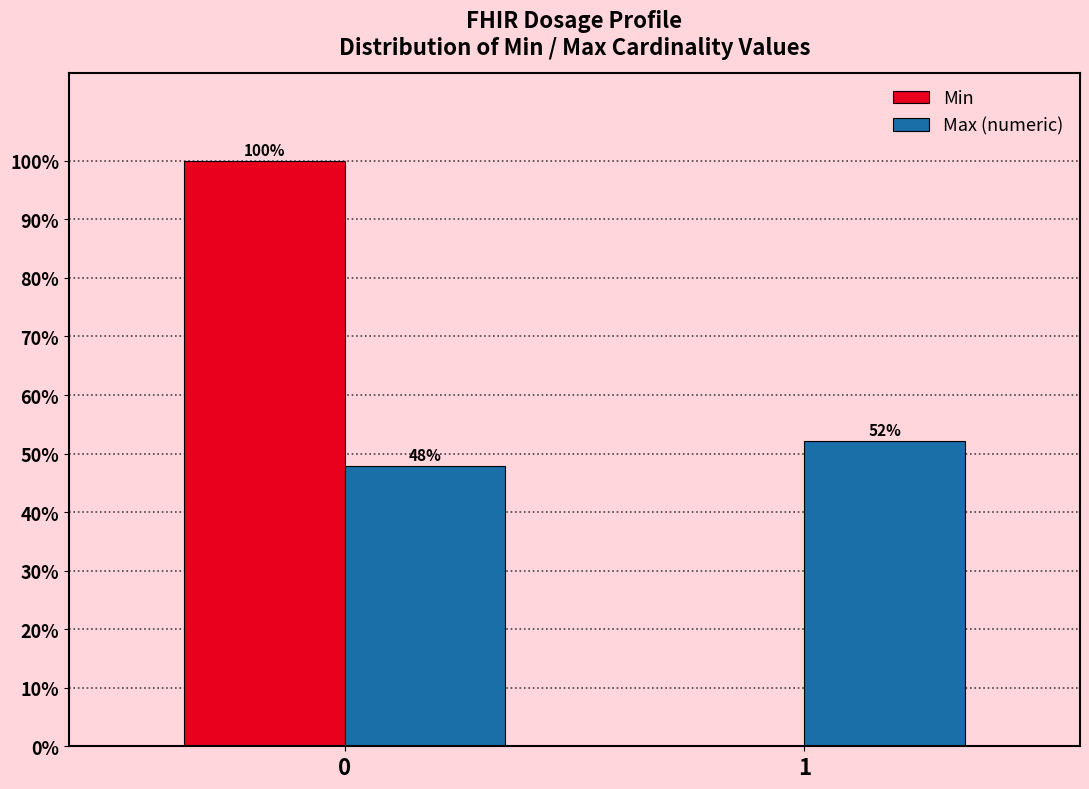

True or false: Min has a value of 0.0 at 1.

True